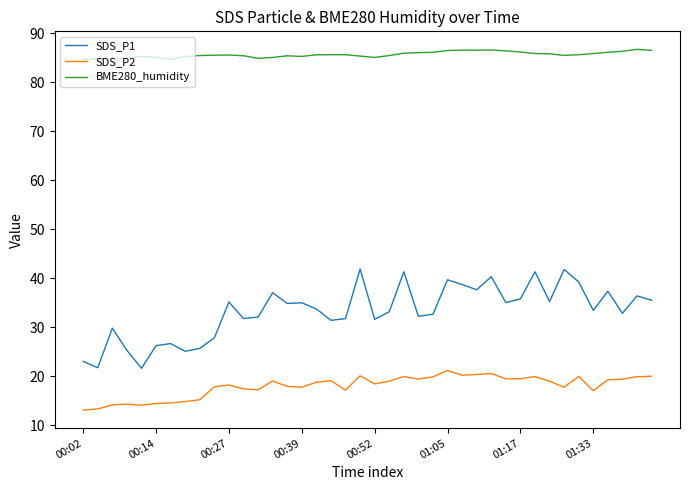

Rank the series by their maximum value, from lowest to highest.

SDS_P2, SDS_P1, BME280_humidity